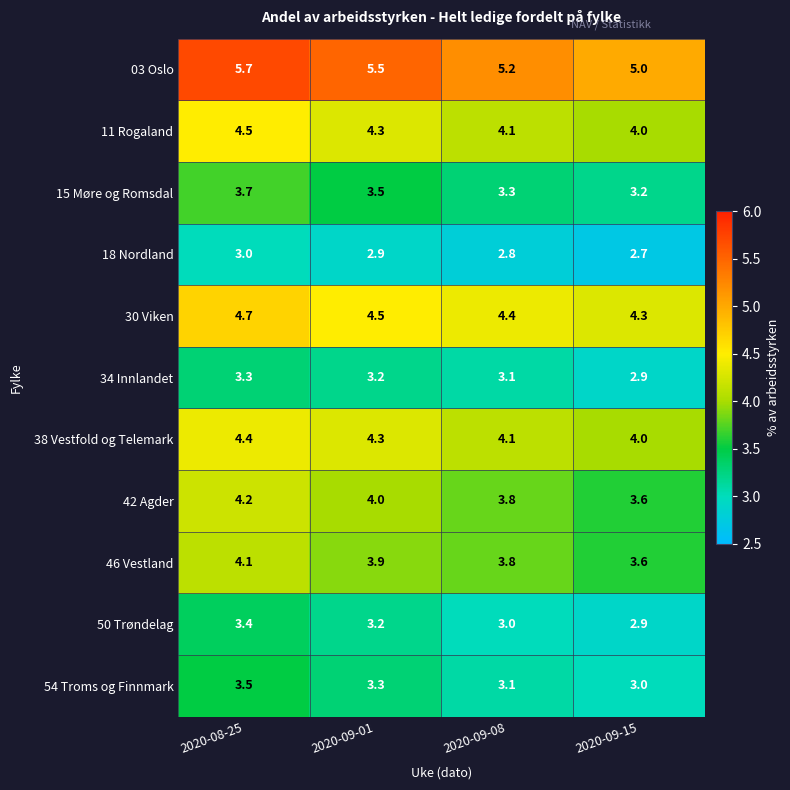

List the series in order of their peak value, lowest first.

18 Nordland, 34 Innlandet, 50 Trøndelag, 54 Troms og Finnmark, 15 Møre og Romsdal, 46 Vestland, 42 Agder, 38 Vestfold og Telemark, 11 Rogaland, 30 Viken, 03 Oslo